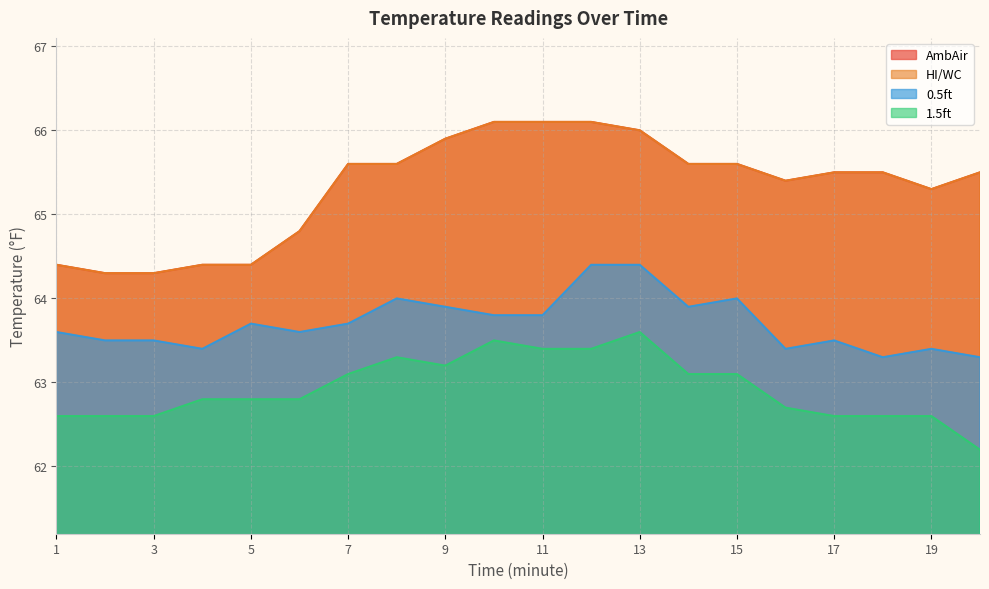

What is the value of the 1.5ft point at the 2nd from the left?

62.6